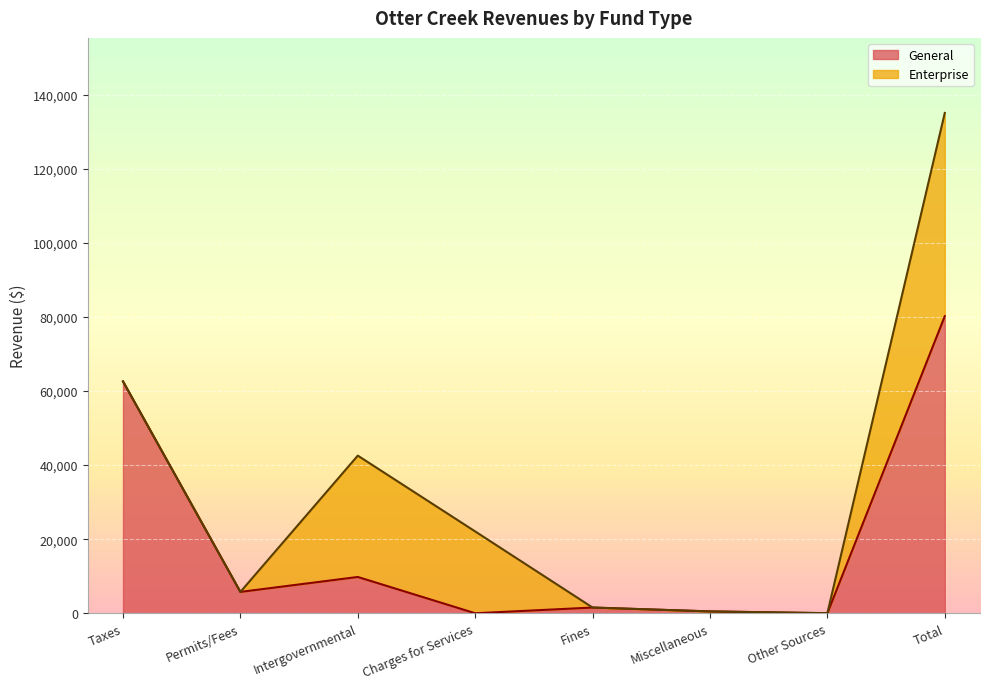

What are all the series names shown in the legend?

General, Enterprise